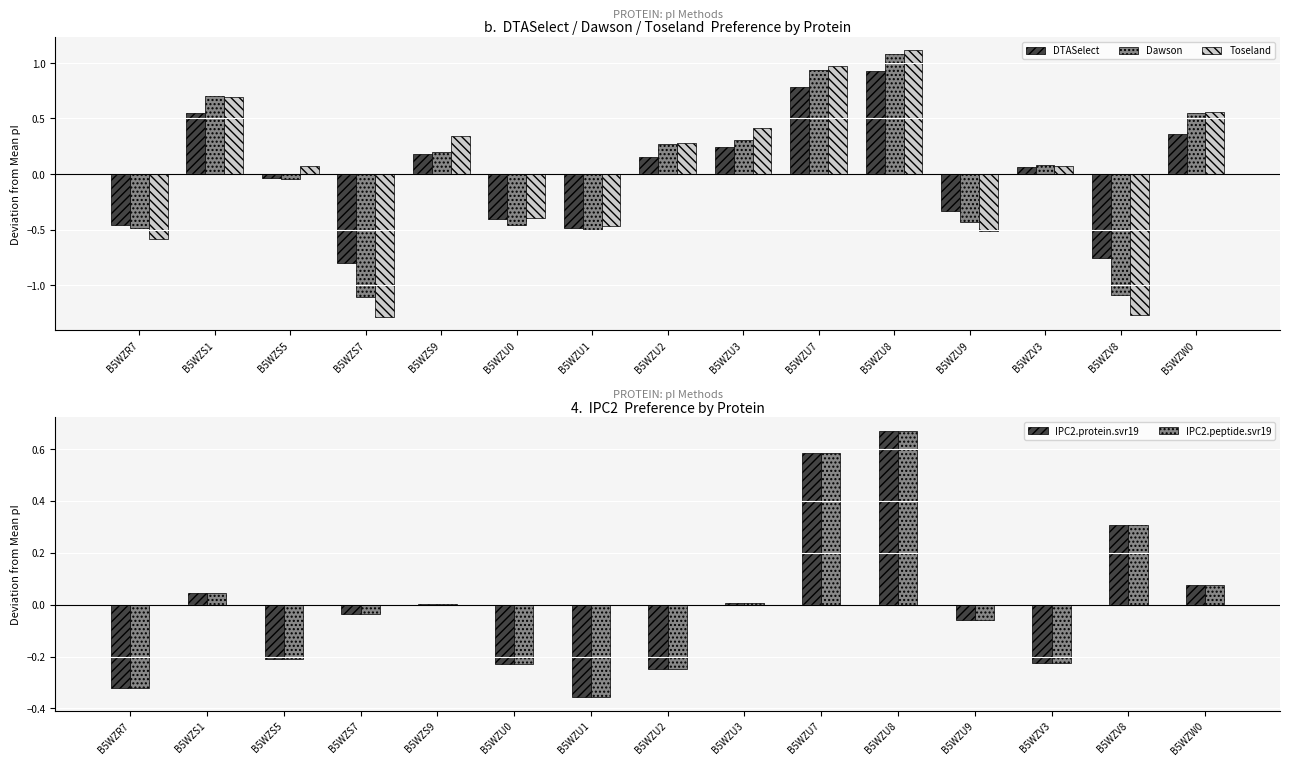

What is the difference between the IPC2.peptide.svr19 values at B5WZU3 and B5WZU1?

0.4